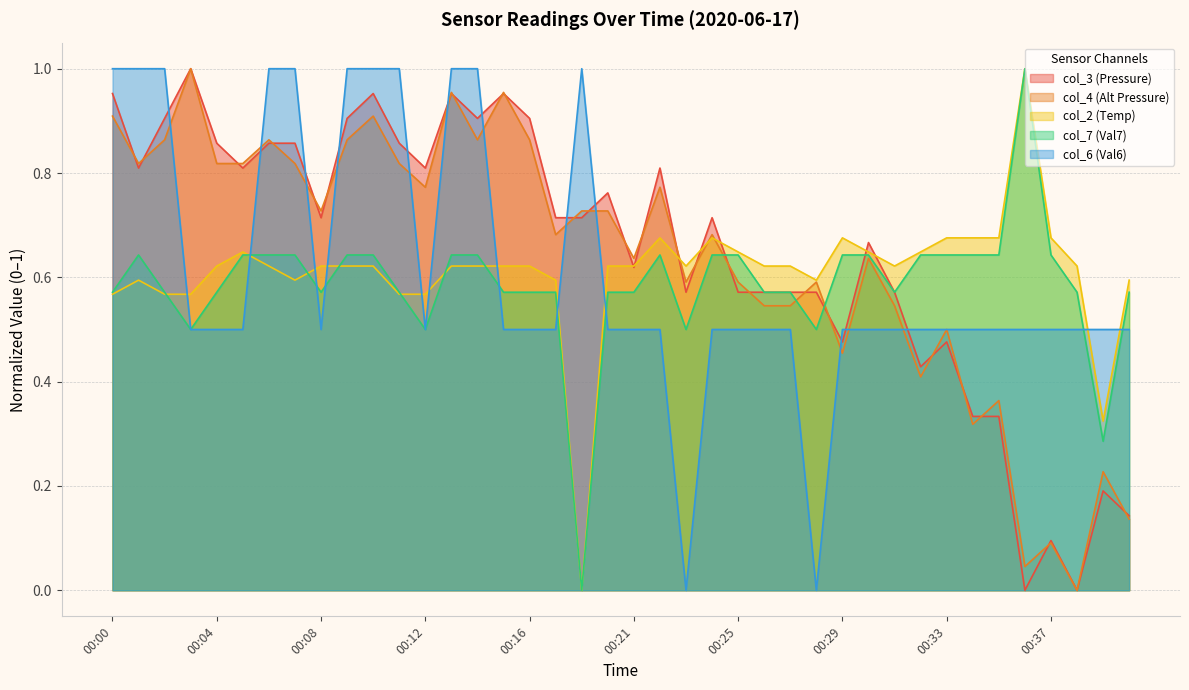

Reading left to right, transcribe all the data shown in this chart.

col_3 (Pressure): 1.0	0.8	0.9	1.0	0.9	0.8	0.9	0.9	0.7	0.9	1.0	0.9	0.8	1.0	0.9	1.0	0.9	0.7	0.7	0.8	0.6	0.8	0.6	0.7	0.6	0.6	0.6	0.6	0.5	0.7	0.6	0.4	0.5	0.3	0.3	0.0	0.1	0.0	0.2	0.1
col_4 (Alt Pressure): 0.9	0.8	0.9	1.0	0.8	0.8	0.9	0.8	0.7	0.9	0.9	0.8	0.8	1.0	0.9	1.0	0.9	0.7	0.7	0.7	0.6	0.8	0.6	0.7	0.6	0.5	0.5	0.6	0.5	0.6	0.5	0.4	0.5	0.3	0.4	0.0	0.1	0.0	0.2	0.1
col_2 (Temp): 0.6	0.6	0.6	0.6	0.6	0.6	0.6	0.6	0.6	0.6	0.6	0.6	0.6	0.6	0.6	0.6	0.6	0.6	0.0	0.6	0.6	0.7	0.6	0.7	0.6	0.6	0.6	0.6	0.7	0.6	0.6	0.6	0.7	0.7	0.7	1.0	0.7	0.6	0.3	0.6
col_7 (Val7): 0.6	0.6	0.6	0.5	0.6	0.6	0.6	0.6	0.6	0.6	0.6	0.6	0.5	0.6	0.6	0.6	0.6	0.6	0.0	0.6	0.6	0.6	0.5	0.6	0.6	0.6	0.6	0.5	0.6	0.6	0.6	0.6	0.6	0.6	0.6	1.0	0.6	0.6	0.3	0.6
col_6 (Val6): 1.0	1.0	1.0	0.5	0.5	0.5	1.0	1.0	0.5	1.0	1.0	1.0	0.5	1.0	1.0	0.5	0.5	0.5	1.0	0.5	0.5	0.5	0.0	0.5	0.5	0.5	0.5	0.0	0.5	0.5	0.5	0.5	0.5	0.5	0.5	0.5	0.5	0.5	0.5	0.5